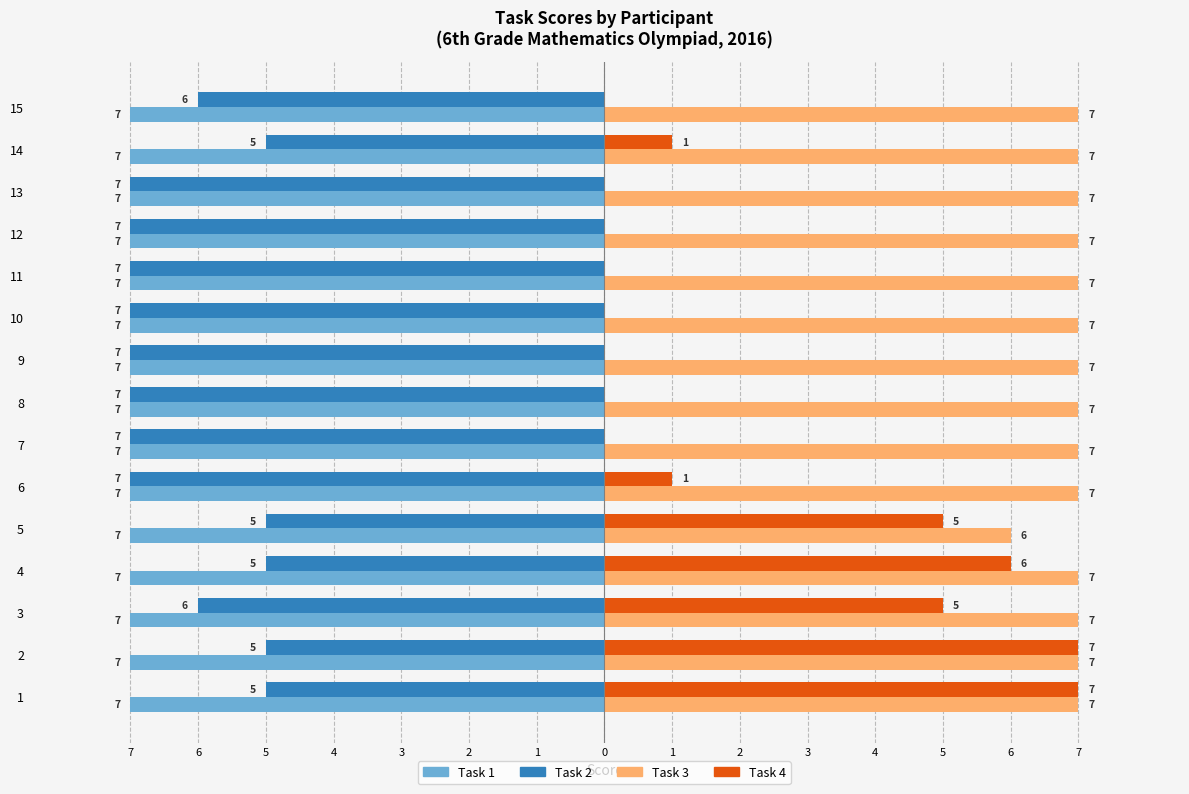

What are all the series names shown in the legend?

Task 1, Task 2, Task 3, Task 4